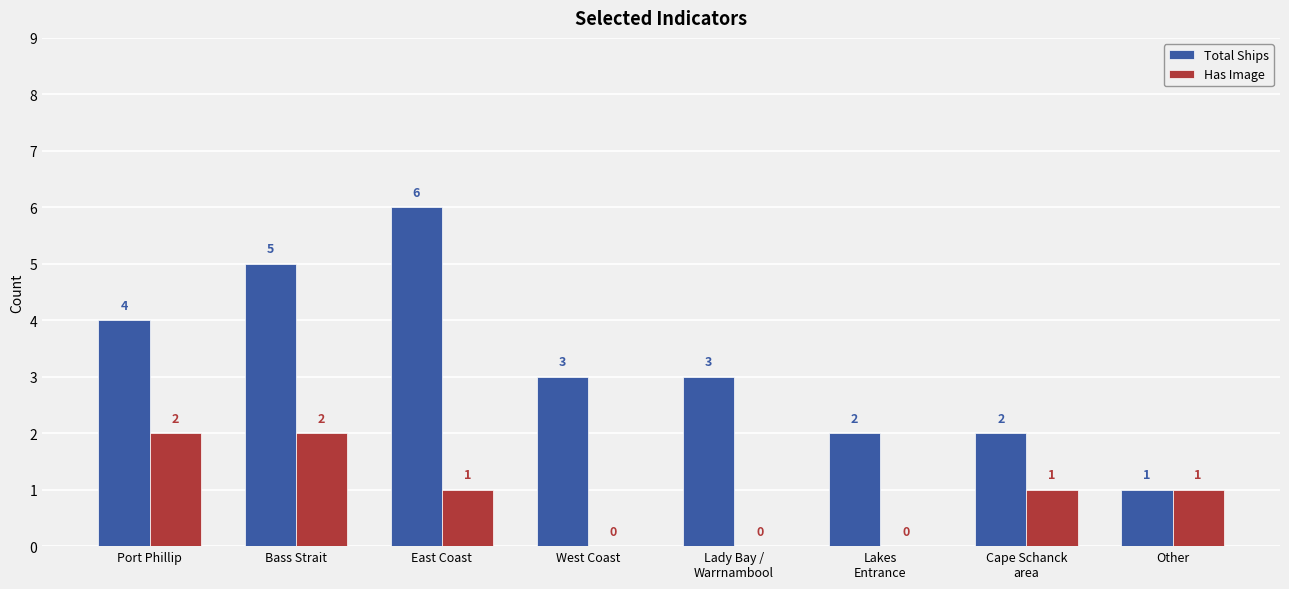

Is it true that Has Image equals 1 at East Coast?

True